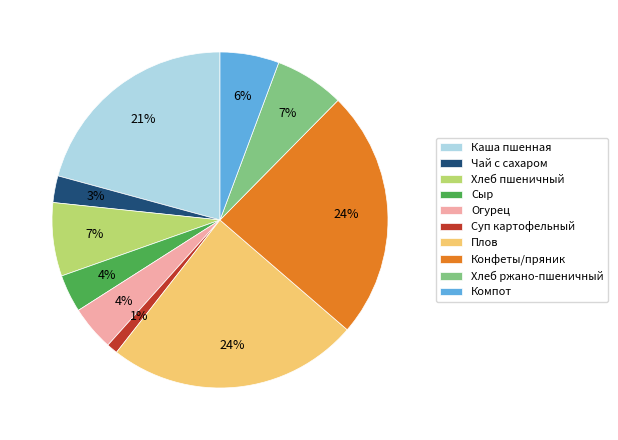

To the nearest percent, what is the combined percentage of Конфеты/пряник and Чай с сахаром?

27%